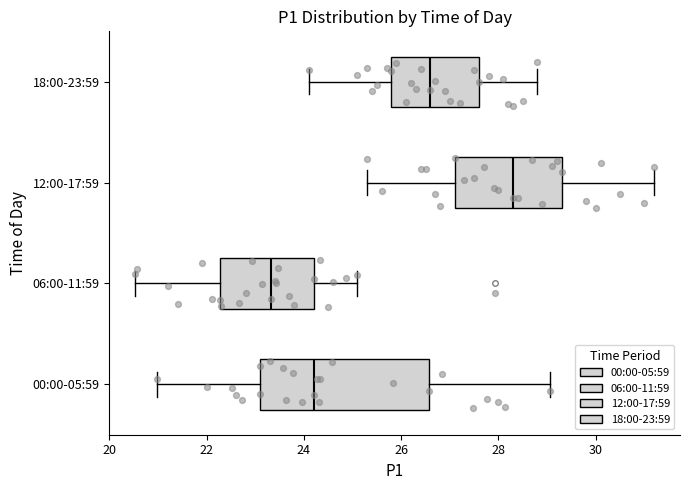

Which box is the widest, from its left edge to its right edge?

00:00-05:59